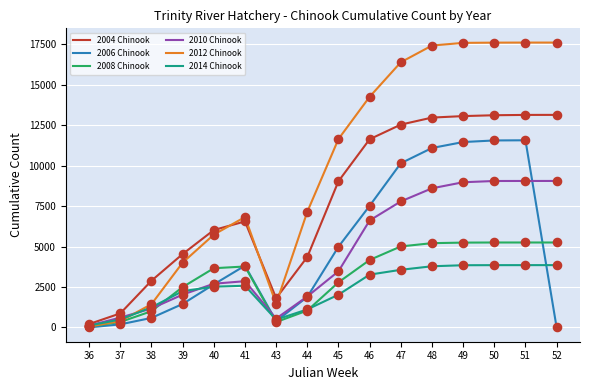

Between 47 and 51, which series saw the biggest shift?

2006 Chinook